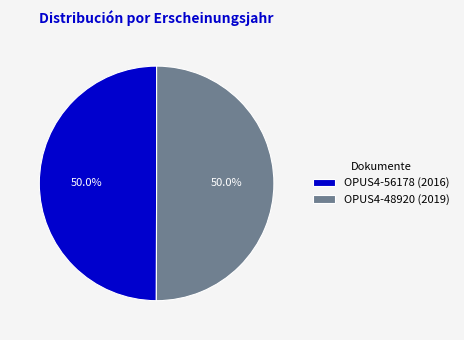

Combined, do OPUS4-56178 (2016) and OPUS4-48920 (2019) account for over 50%?

Yes